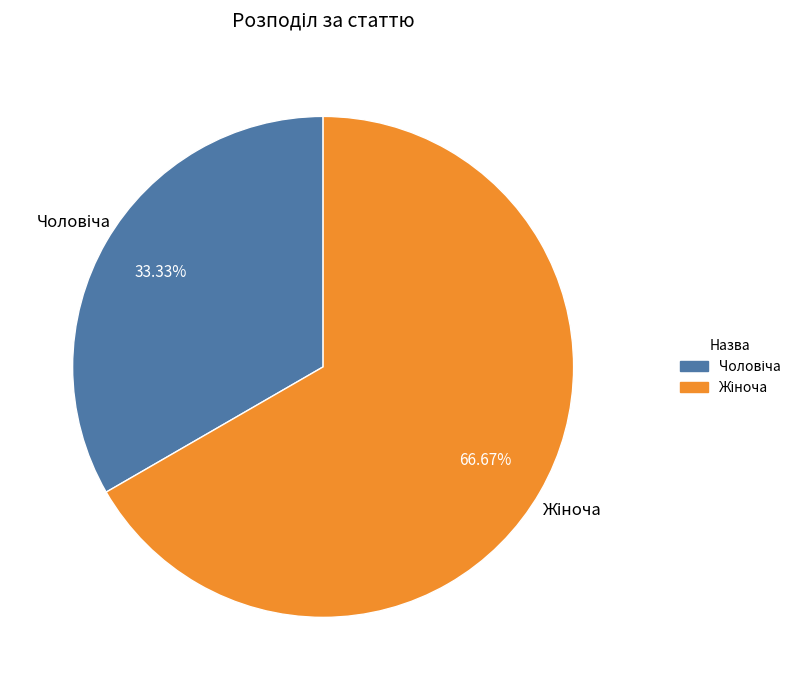

Is there a majority slice in this chart?

Yes